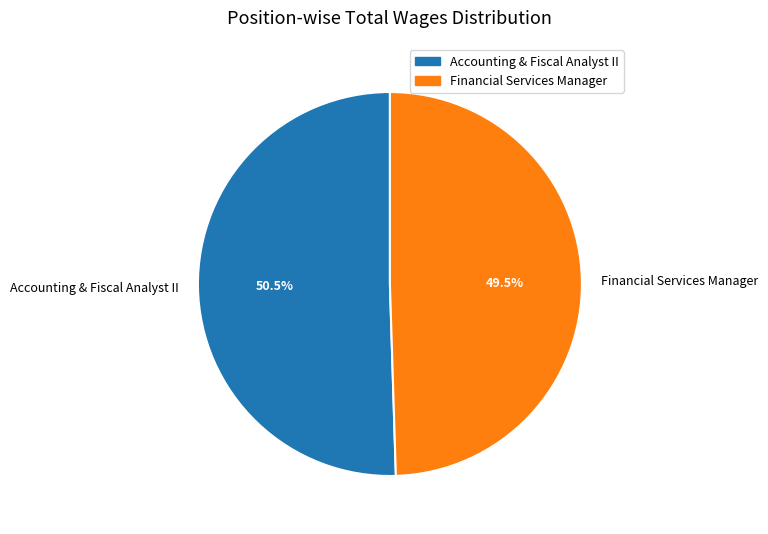

What is the smallest slice in the pie chart?

Financial Services Manager